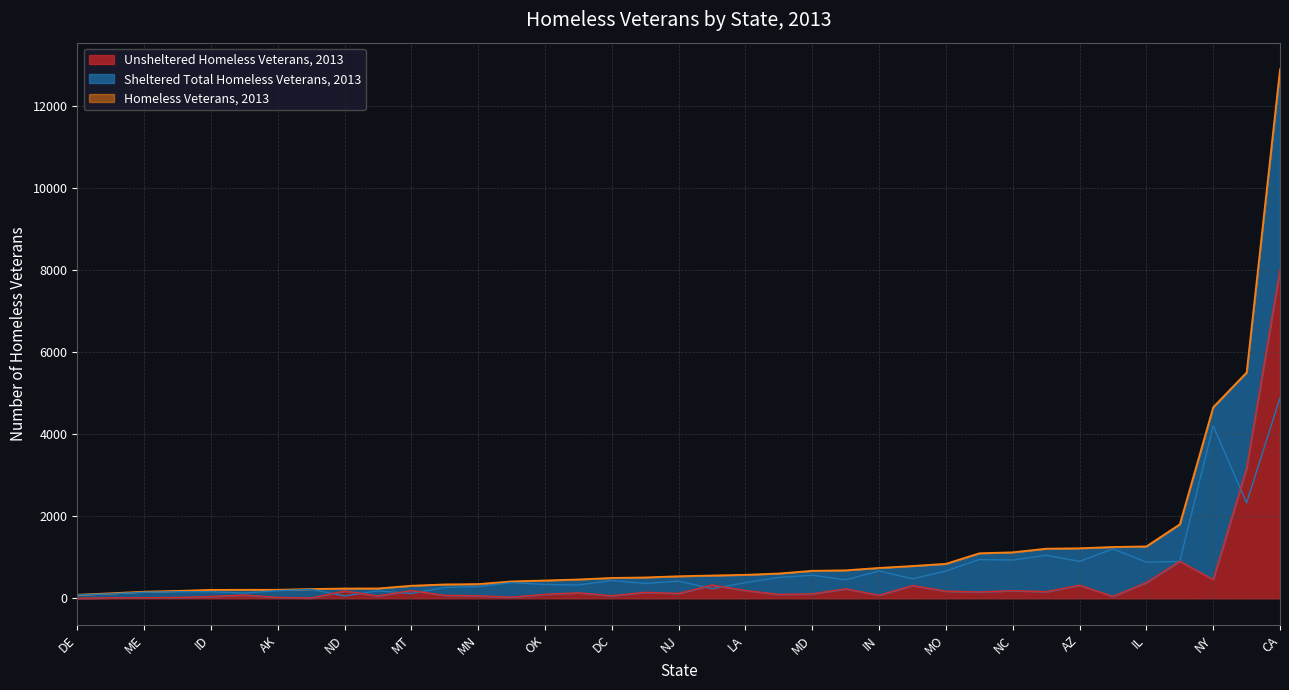

Reading left to right, list all the values displayed in this chart.

Sheltered Total Homeless Veterans, 2013: AK=188	AL=363	AR=326	AZ=901	CA=4886	CO=452	CT=267	DC=435	DE=86	FL=2328	GA=900	HI=234	IA=220	ID=162	IL=882	IN=666	KS=384	KY=510	LA=383	MA=1204	MD=563	ME=150	MI=945	MN=286	MO=667	MS=129	MT=118	NC=934	ND=60	NE=161	NH=112	NJ=420	NM=183	NV=477	NY=4201	OH=1050	OK=338
Homeless Veterans, 2013: AK=210	AL=511	AR=462	AZ=1222	CA=12895	CO=685	CT=341	DC=499	DE=89	FL=5505	GA=1805	HI=558	IA=229	ID=208	IL=1267	IN=743	KS=414	KY=607	LA=575	MA=1253	MD=673	ME=164	MI=1100	MN=349	MO=843	MS=210	MT=309	NC=1123	ND=241	NE=183	NH=125	NJ=540	NM=243	NV=790	NY=4659	OH=1212	OK=437
Unsheltered Homeless Veterans, 2013: AK=22	AL=148	AR=136	AZ=321	CA=8009	CO=233	CT=74	DC=64	DE=3	FL=3177	GA=905	HI=324	IA=9	ID=46	IL=385	IN=77	KS=30	KY=97	LA=192	MA=49	MD=110	ME=14	MI=155	MN=63	MO=176	MS=81	MT=191	NC=189	ND=181	NE=22	NH=13	NJ=120	NM=60	NV=313	NY=458	OH=162	OK=99